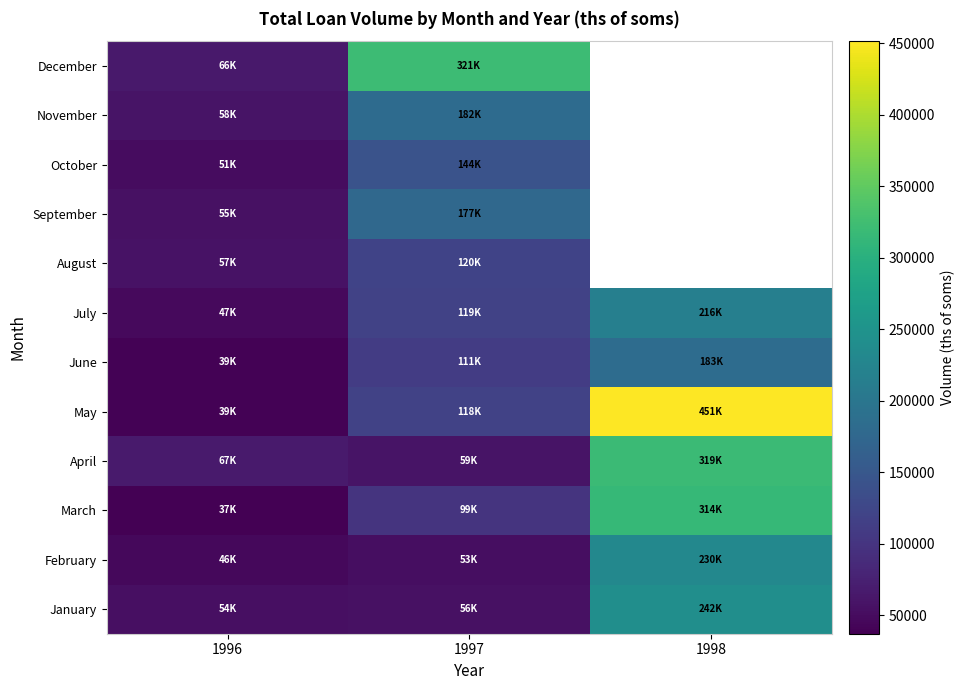

What is the sum of the February values at 1997 and 1996?

98173.4